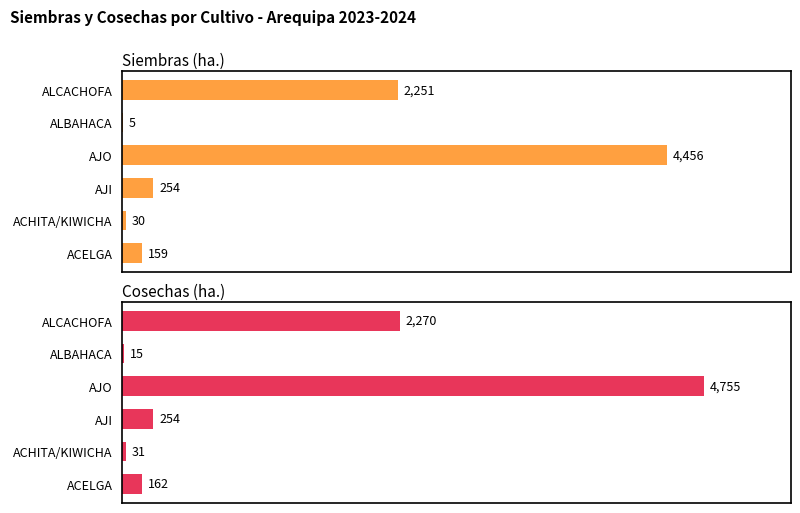

Which series changed the most between AJI and AJO?

Cosechas (ha.)